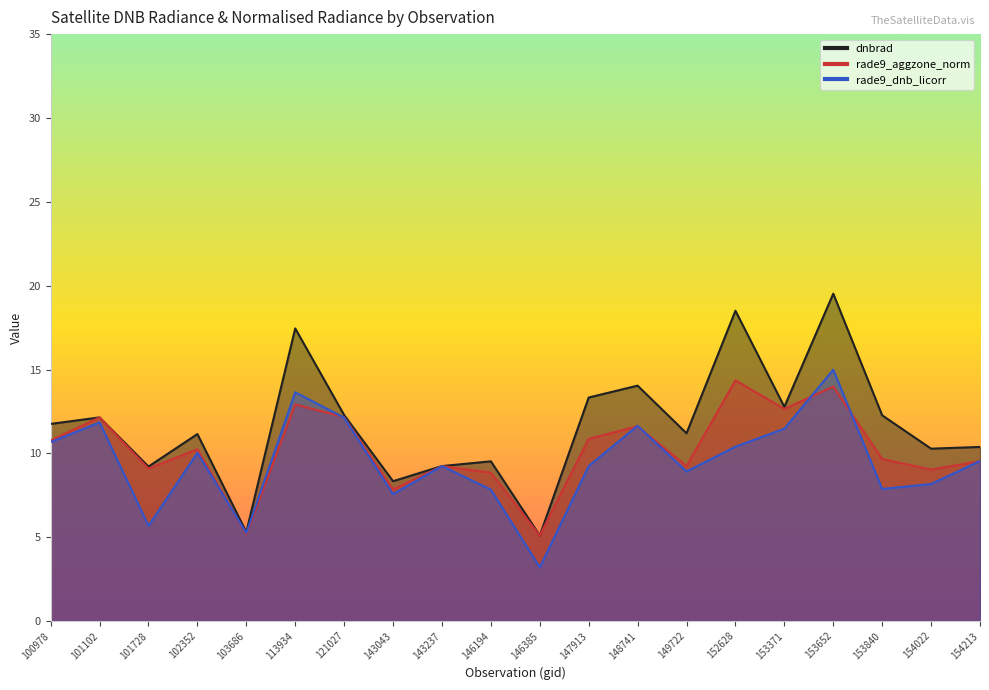

True or false: rade9_dnb_licorr has a value of 10.4 at 152628.

True